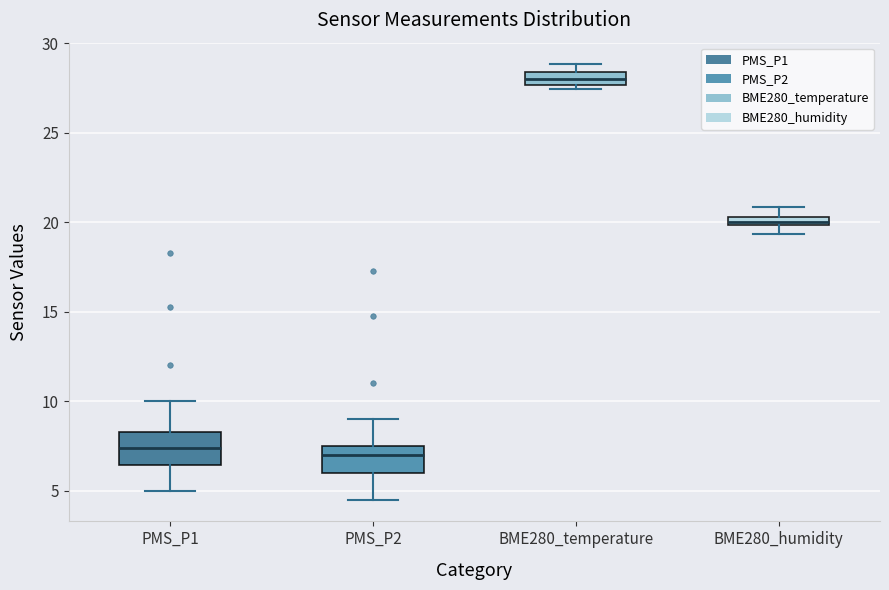

Where does the median line of the box for PMS_P2 sit on the y-axis? The values are not printed on the chart, so give them approximately, as read against the axis.

7.0